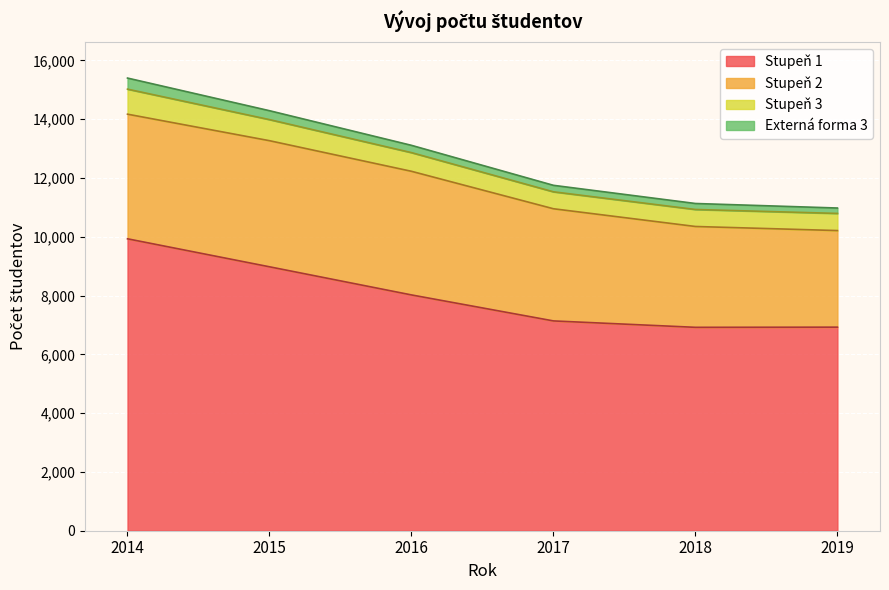

Does the chart display data point markers on the line(s)?

No